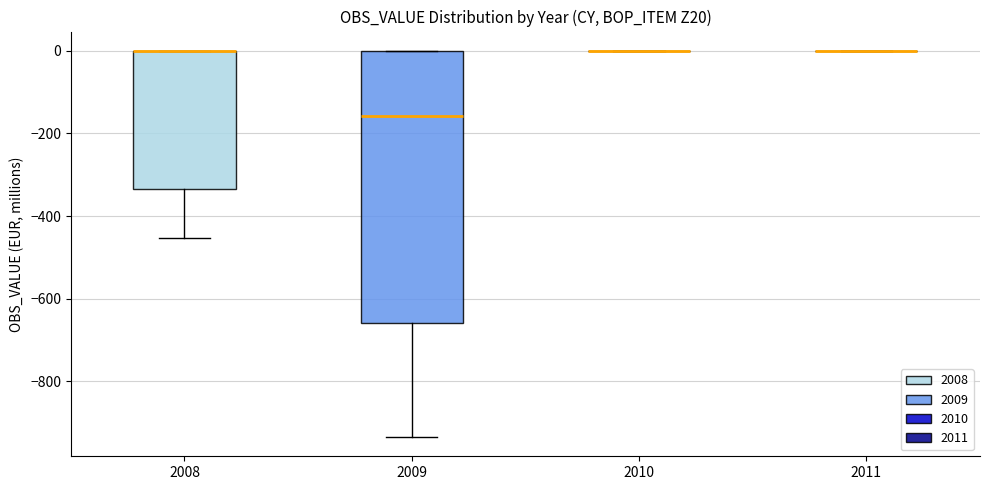

Reading left to right, transcribe this box plot: for each box, give where its median line is, the range the box spans, and where its two whiskers end, as read against the y-axis. The values are not printed on the chart, so give them approximately, as read against the axis.

2008: median 0 (drawn on the box's upper edge), box -340 to 0, whiskers -460 to 0
2009: median -160, box -660 to 0, whiskers -940 to 0
2010: box collapsed to a line at 0, whiskers 0 to 0
2011: box collapsed to a line at 0, whiskers 0 to 0